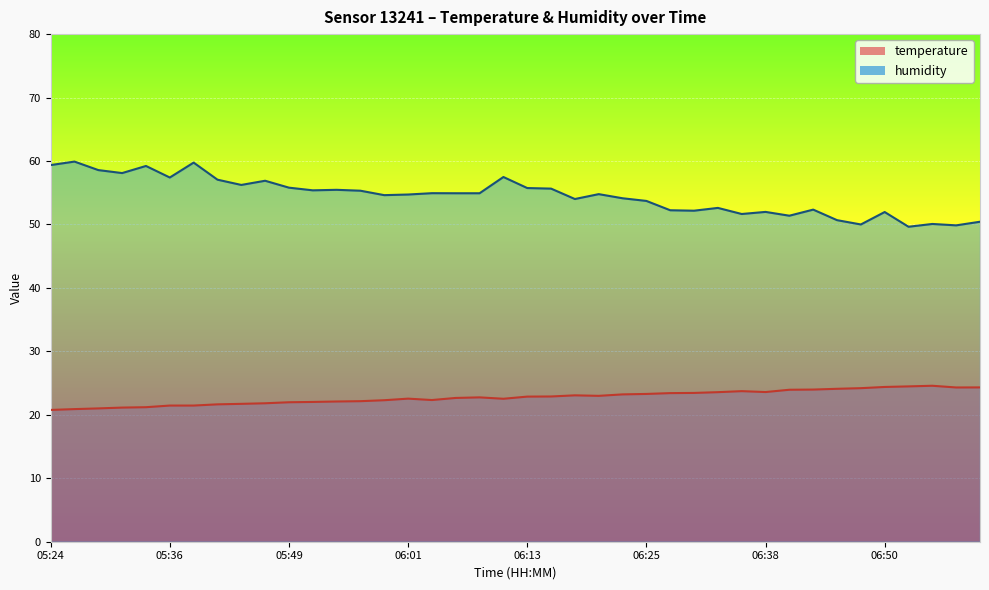

What is the lowest value of the temperature series?

20.8